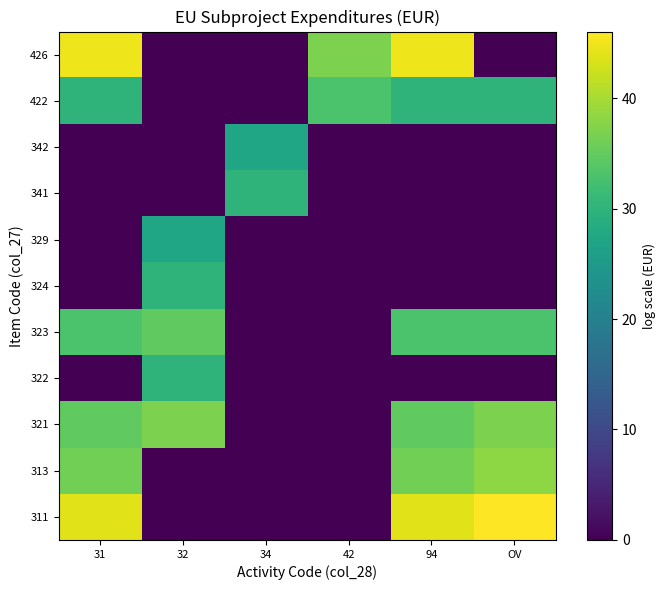

At 94, list the series in order from largest to smallest.

426, 311, 313, 321, 323, 422, 322, 324, 329, 341, 342